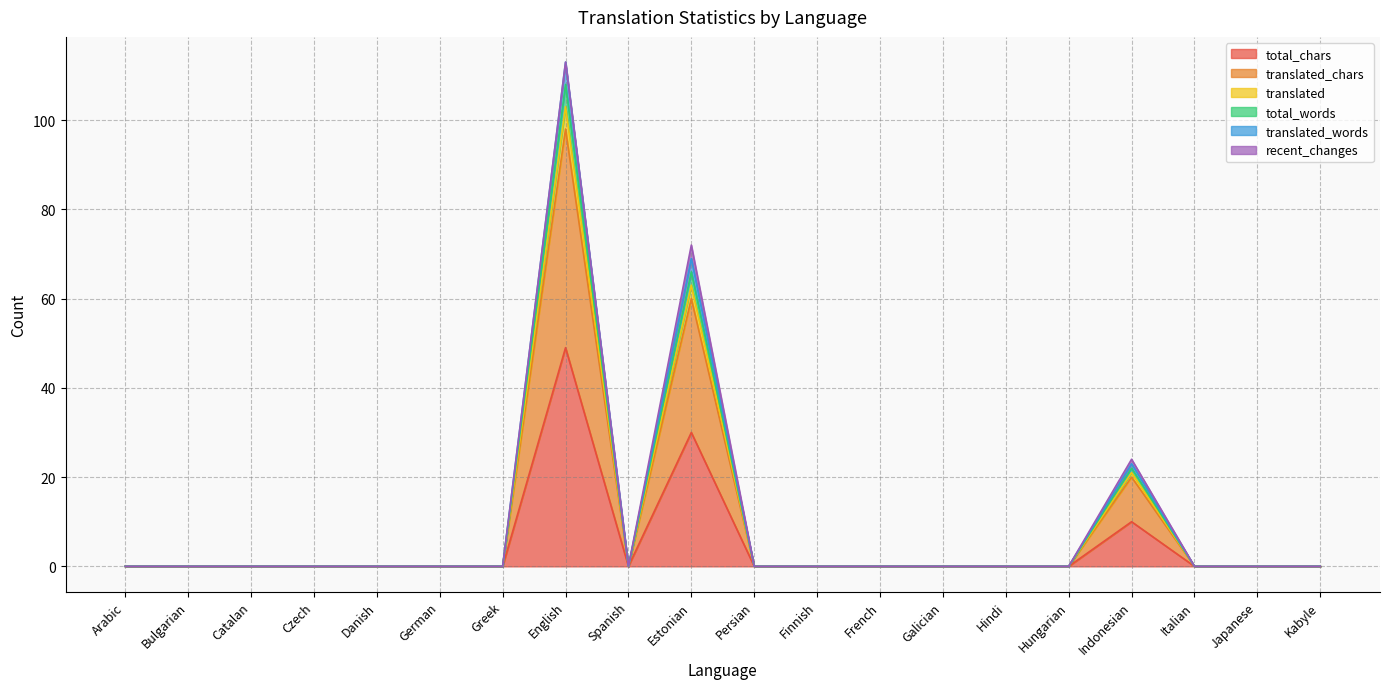

True or false: translated and translated_chars cross at least once.

False